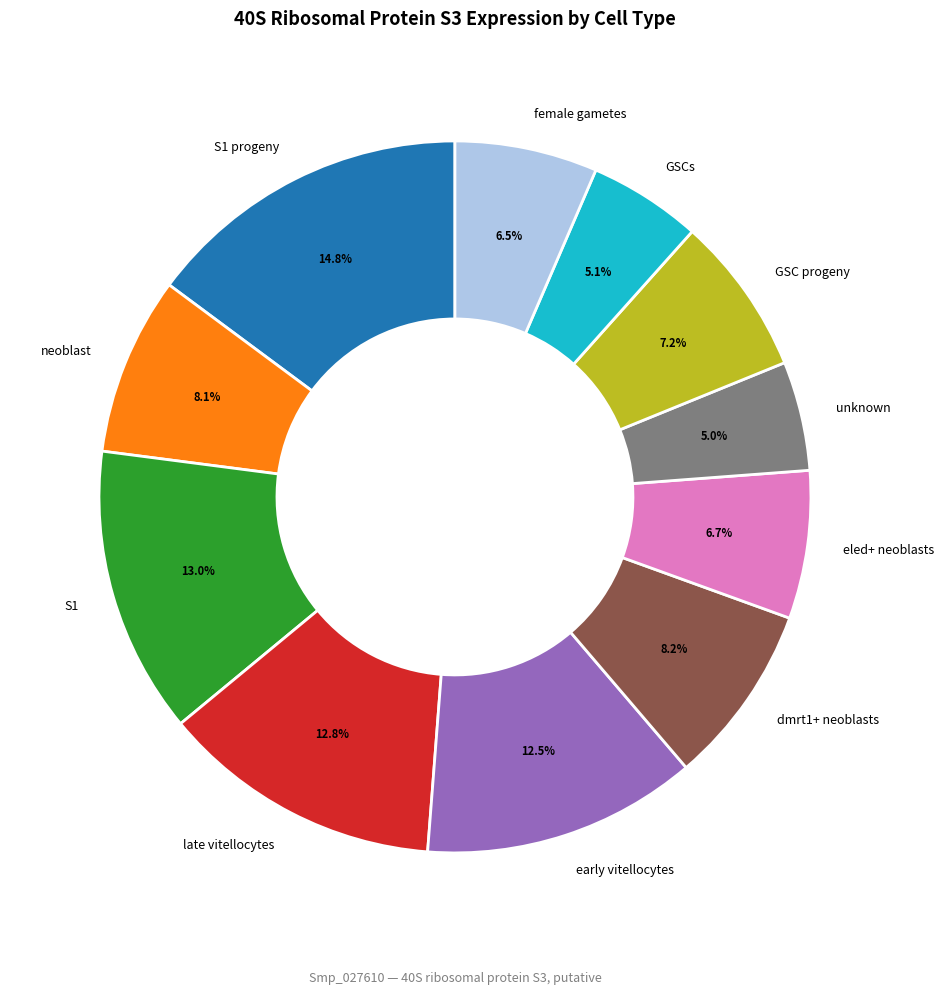

Is there any slice that represents more than half of the pie?

No